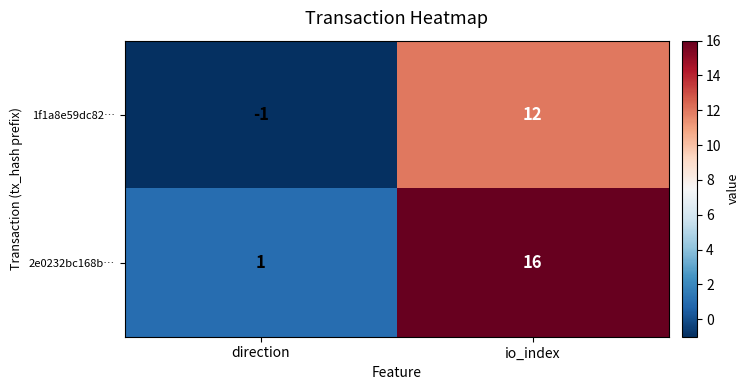

At which category is the sum across all series the highest?

io_index